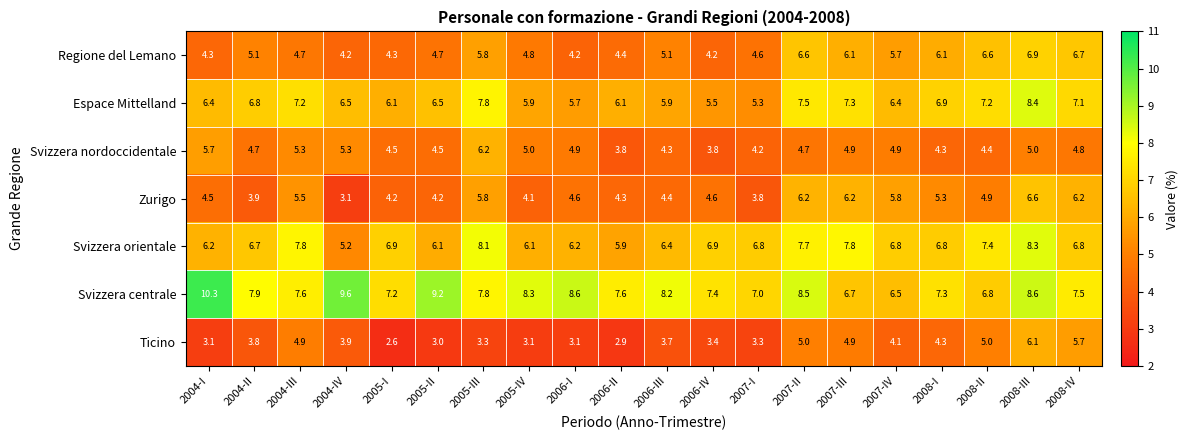

Between 2006-II and 2008-IV, which series saw the biggest shift?

Ticino